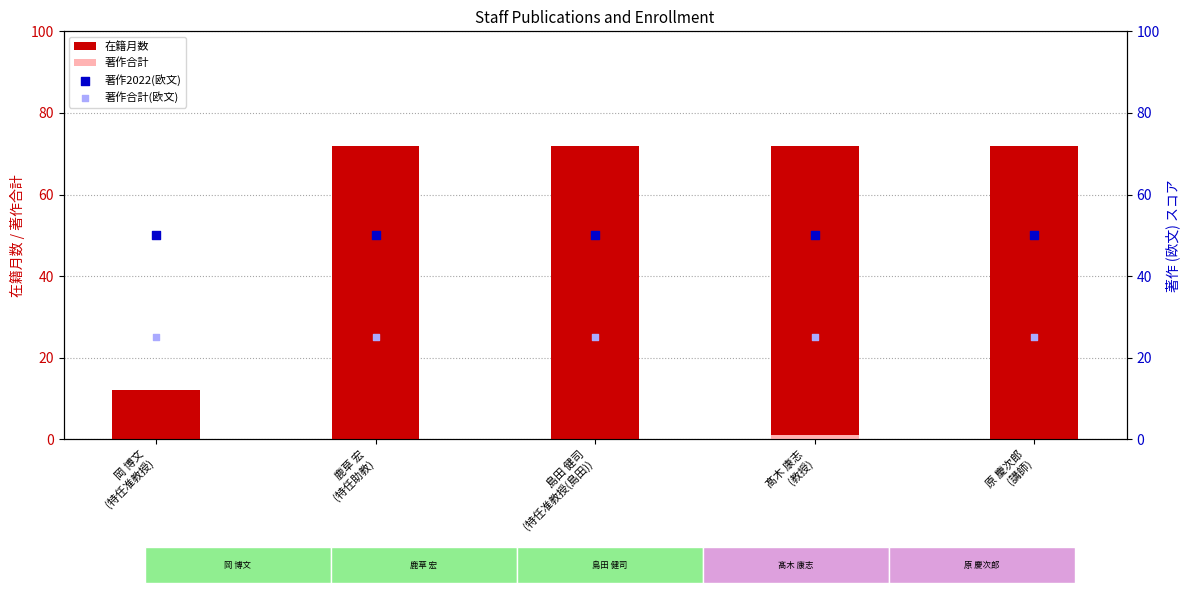

Which series has the largest total across all categories?

在籍月数